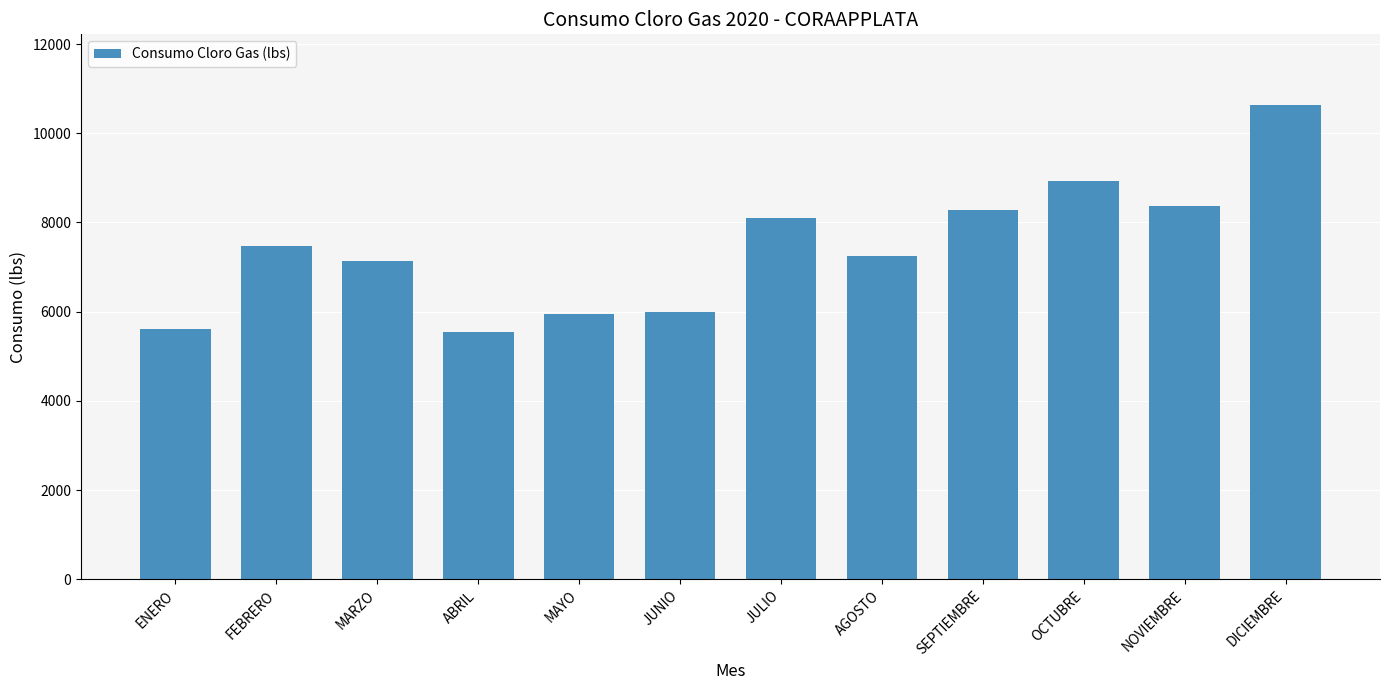

True or false: the data shows 7240 at AGOSTO.

True